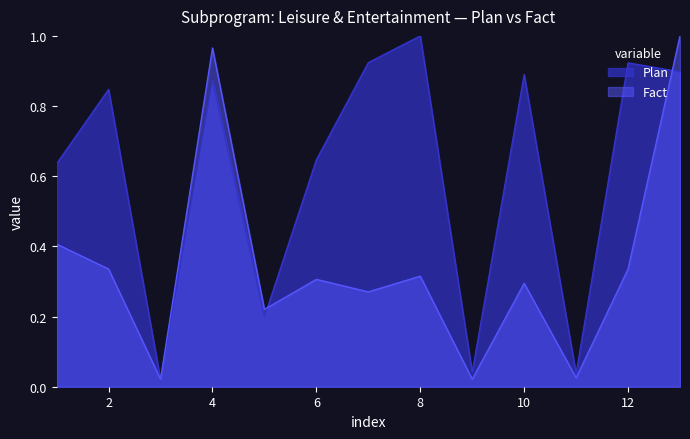

How many interior local valleys does the Plan series have?

4